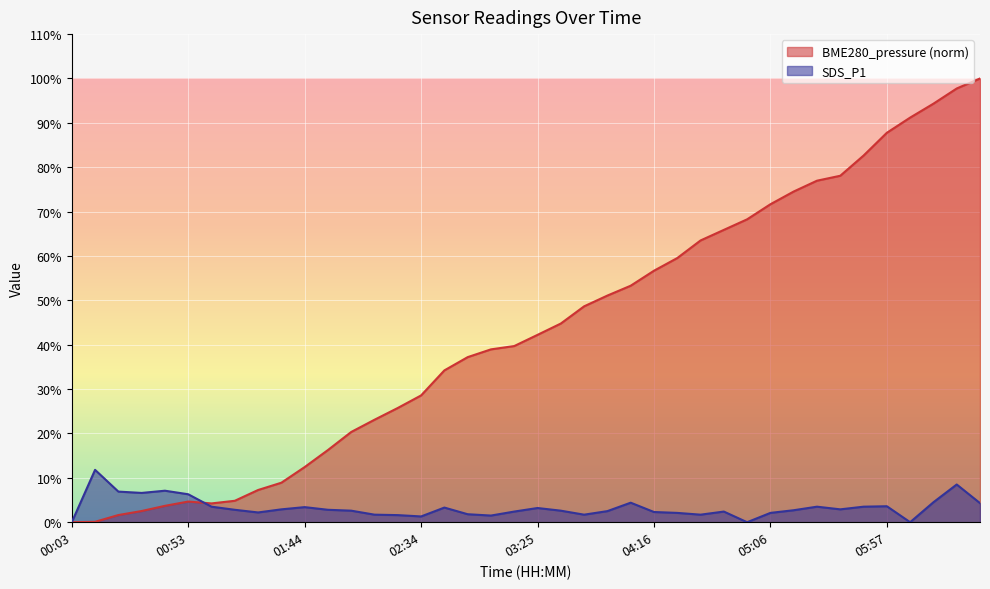

True or false: SDS_P1 and BME280_pressure cross at least once.

True